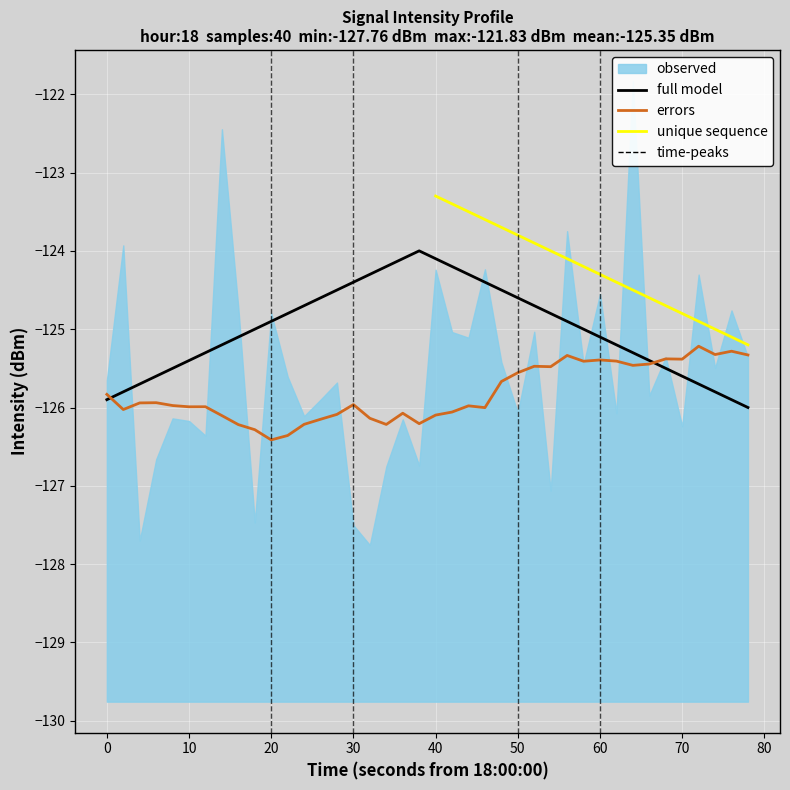

How many data points are less than -125?

19